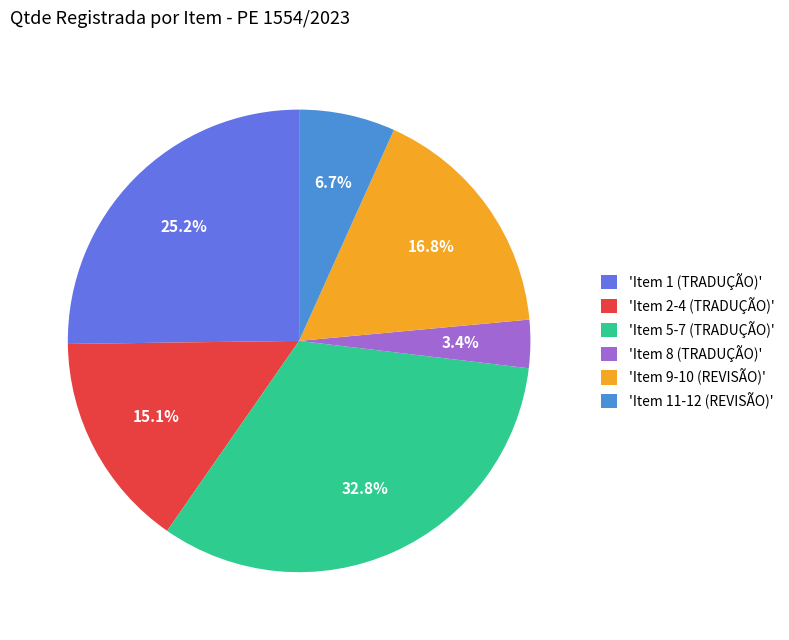

Does any single category account for the majority?

No